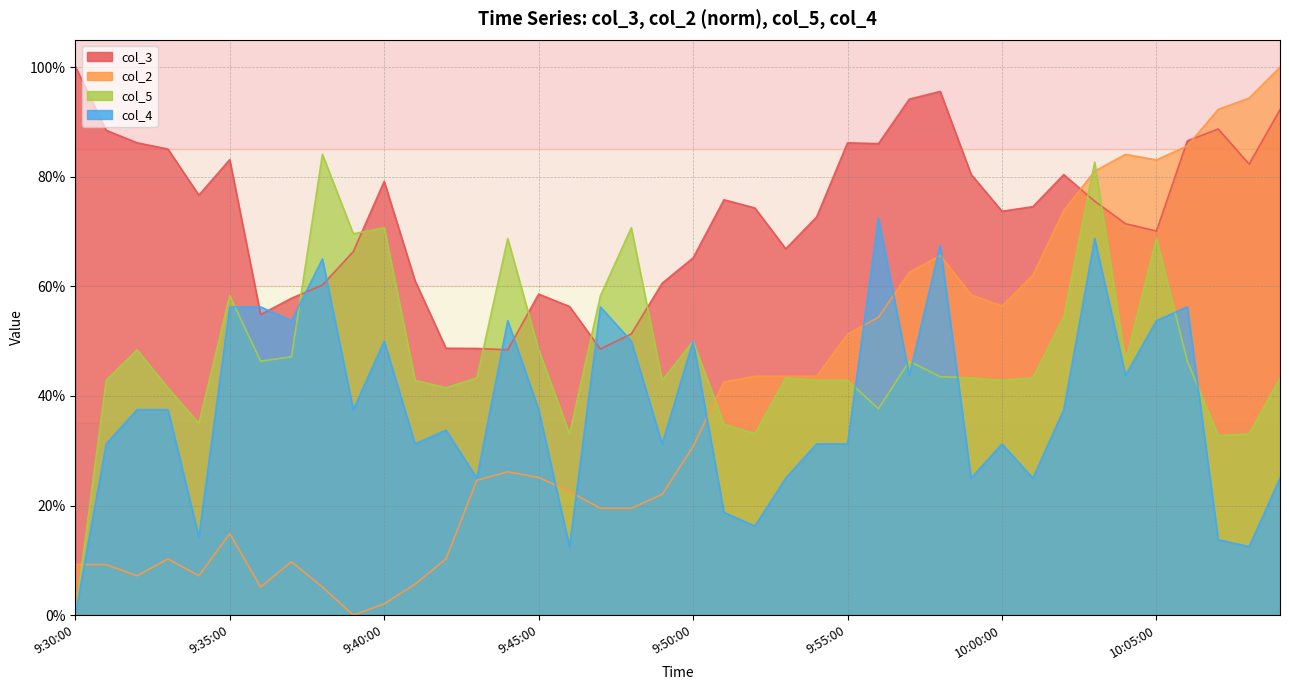

What are all the series names shown in the legend?

col_3, col_2, col_5, col_4